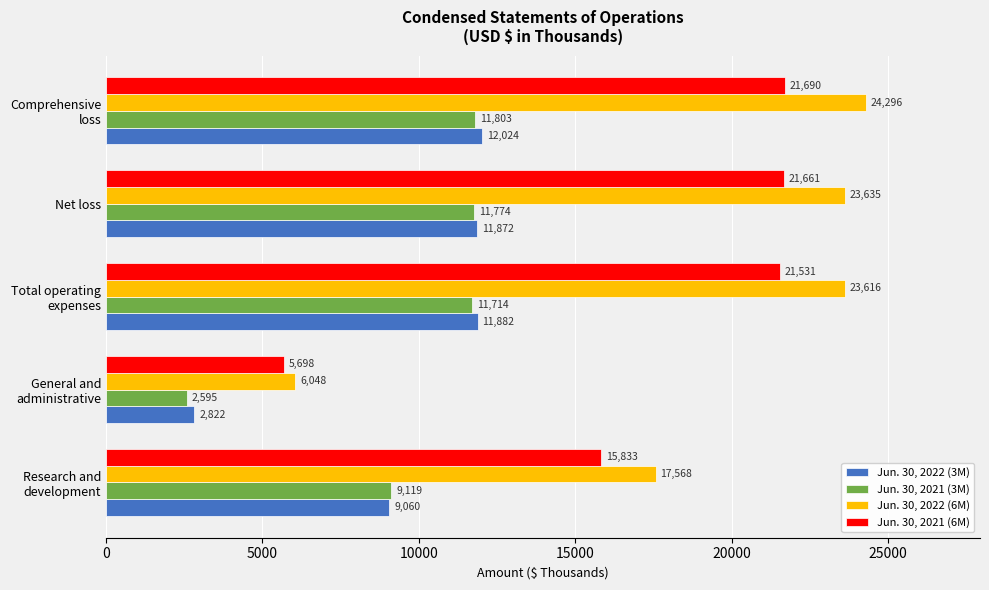

At which category is the sum across all series the highest?

Comprehensive
loss